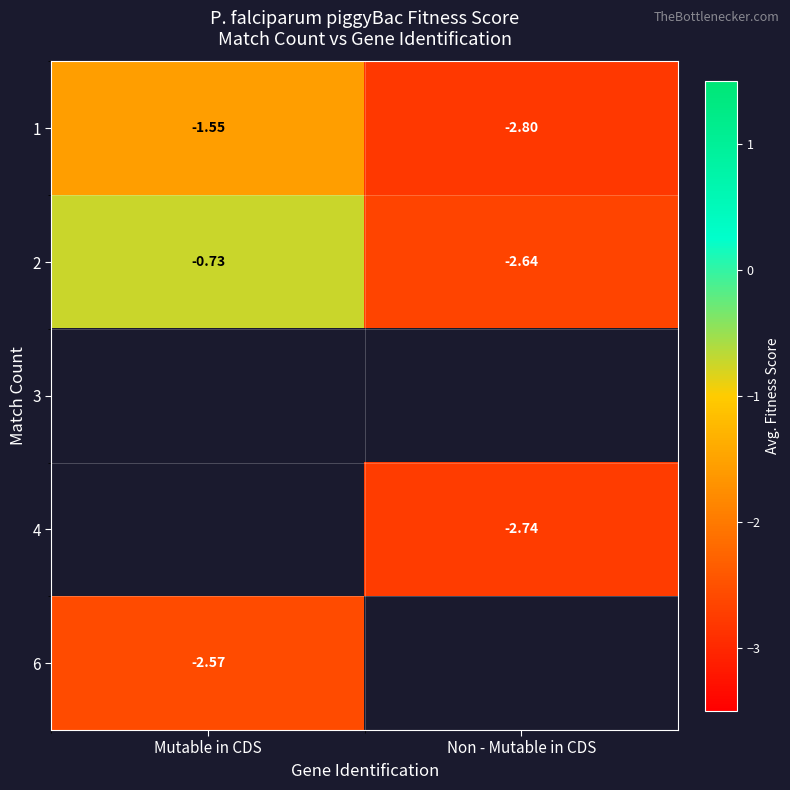

What is the lowest value of the 1 series?

-2.8